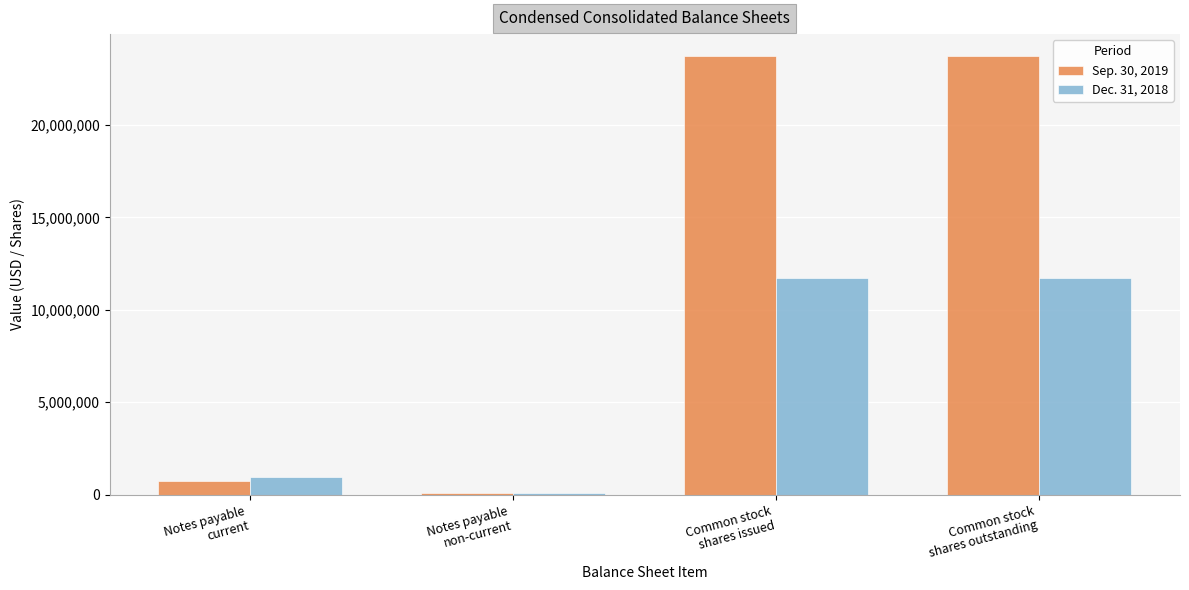

What is the label of the 3rd bar from the left?

Common stock
shares issued